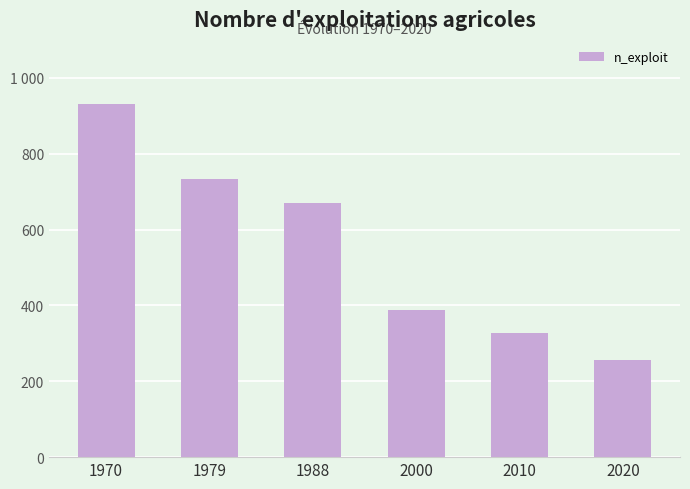

What is the value of the 4th bar from the left?

388